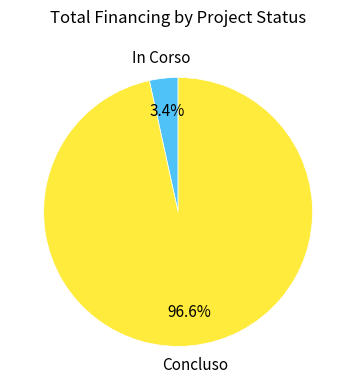

To the nearest percent, what is the combined percentage of Concluso and In Corso?

100%